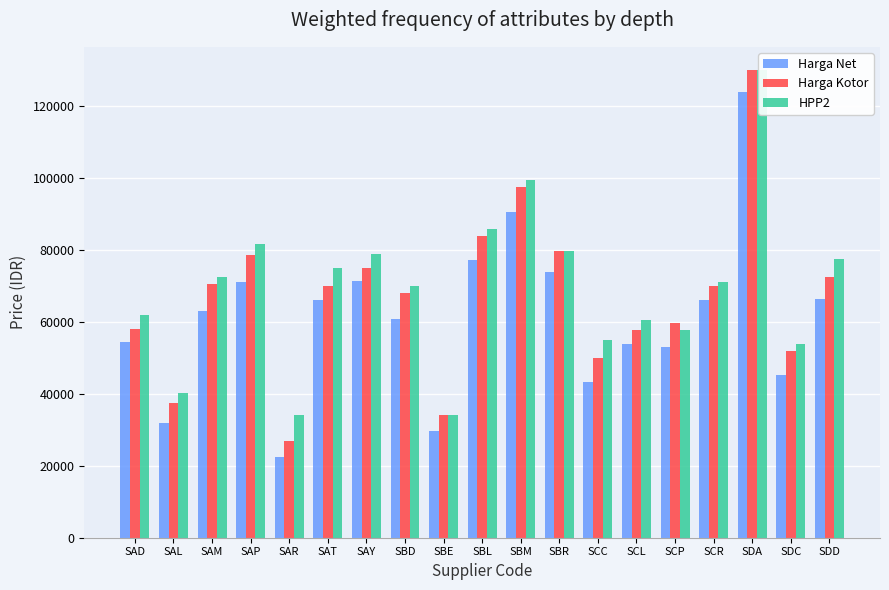

True or false: Harga Net has a value of 71350 at SAY.

True